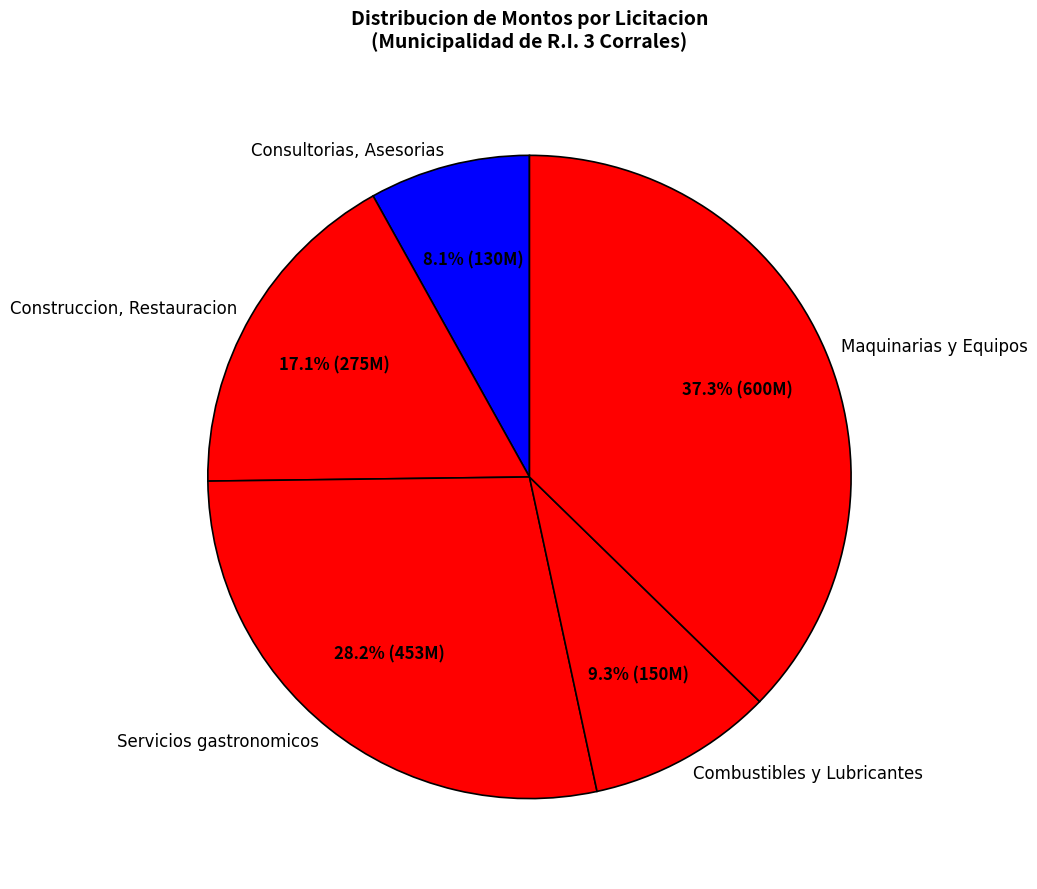

What percentage is NOT represented by Consultorias, Asesorias?

91.9%